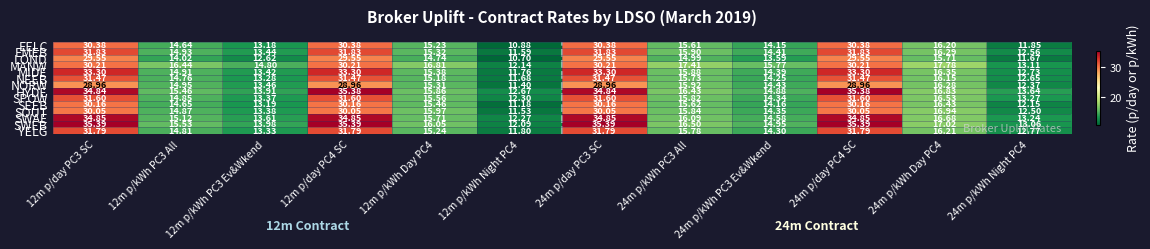

At 12m p/kWh Night PC4, list the series in order from smallest to largest.

LOND, EELC, SEEB, NORW, SOUT, EMEB, NEEB, MIDE, YELG, SWEB, MANW, SWAE, SPOW, HYDE